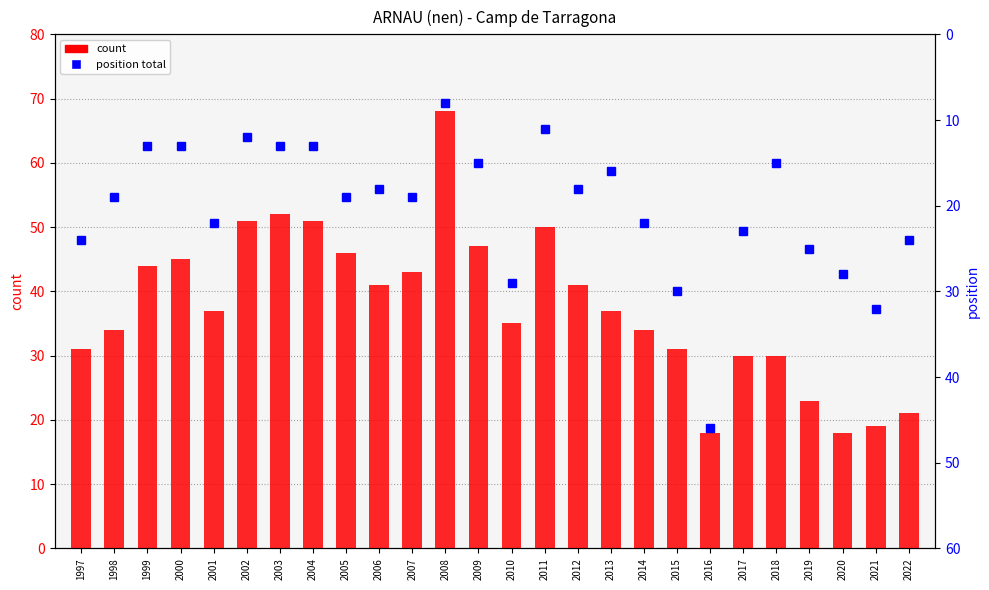

How many values in the position total series are below 19?

12